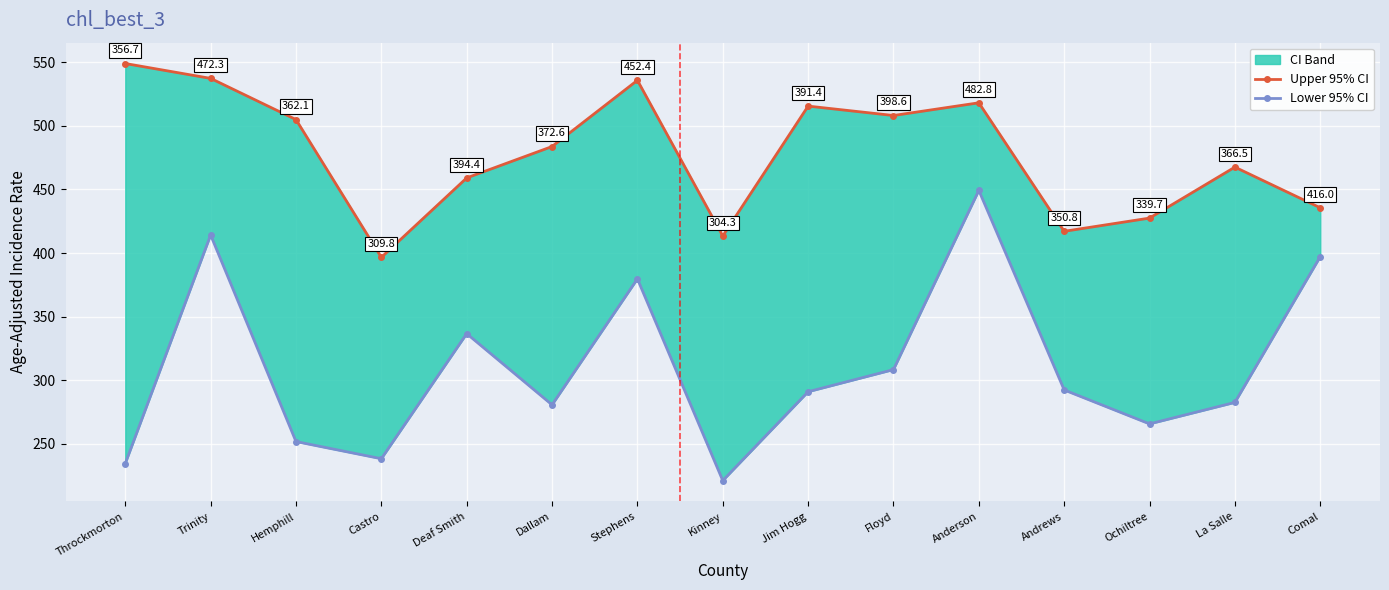

Does the chart display data point markers on the line(s)?

Yes